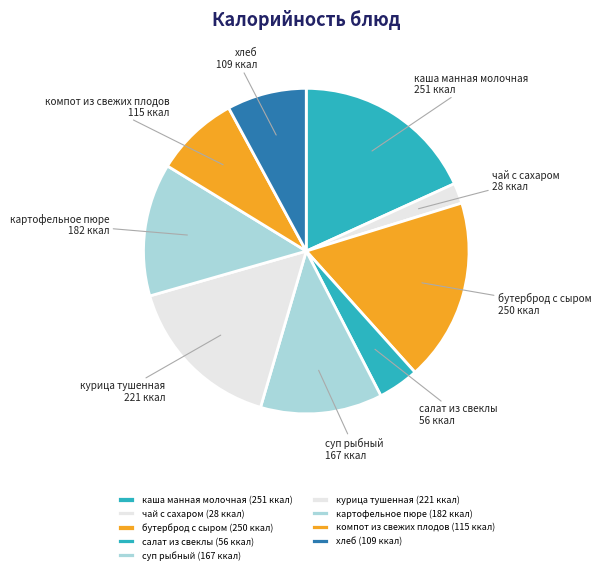

Does бутерброд с сыром account for over 50% of the chart?

No